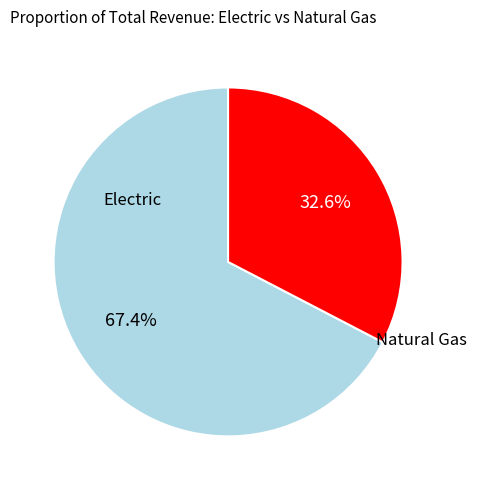

What is the smallest slice in the pie chart?

Natural Gas